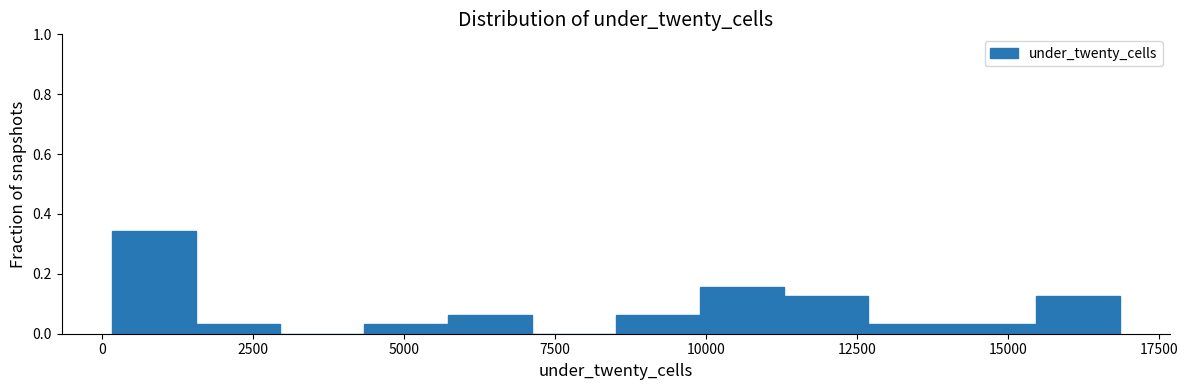

Read against the x-axis, roughly where is the centre of the tallest bar?

1000